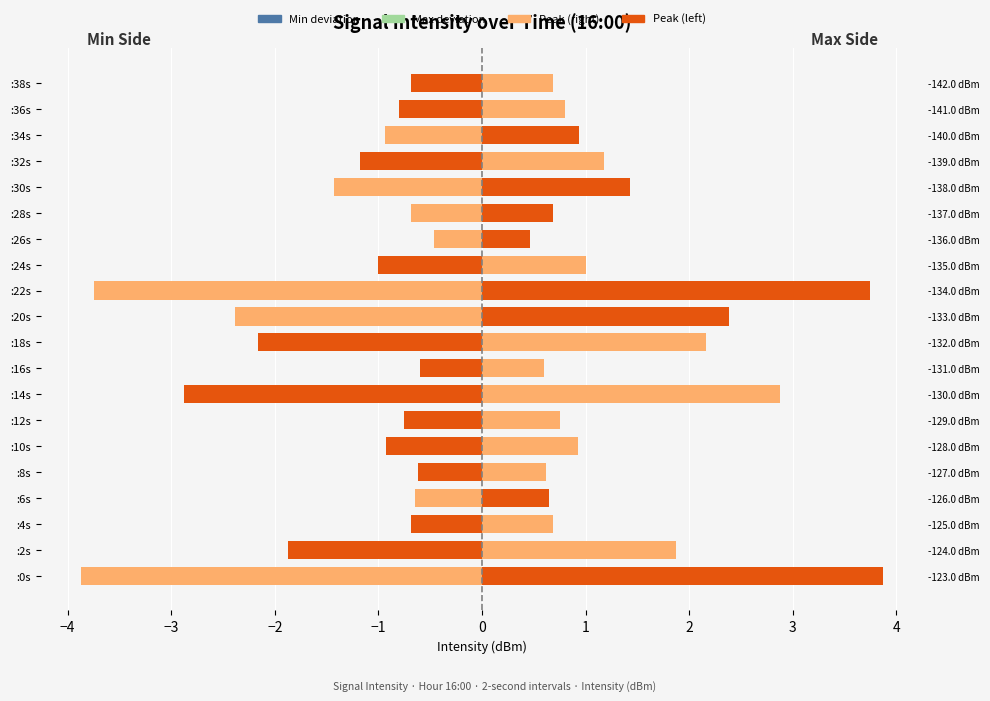

Reading left to right, list all the values displayed in this chart.

Min deviation: 3.6	-1.7	-0.6	0.6	-0.6	-0.9	-0.7	-2.7	-0.6	-2.0	2.2	3.5	-0.9	0.4	0.6	1.3	-1.1	0.9	-0.7	-0.6
Max deviation: -3.6	1.7	0.6	-0.6	0.6	0.9	0.7	2.7	0.6	2.0	-2.2	-3.5	0.9	-0.4	-0.6	-1.3	1.1	-0.9	0.7	0.6
Peak (left): 3.9	-1.9	-0.7	0.6	-0.6	-0.9	-0.8	-2.9	-0.6	-2.2	2.4	3.7	-1.0	0.5	0.7	1.4	-1.2	0.9	-0.8	-0.7
Peak (right): -3.9	1.9	0.7	-0.6	0.6	0.9	0.8	2.9	0.6	2.2	-2.4	-3.7	1.0	-0.5	-0.7	-1.4	1.2	-0.9	0.8	0.7